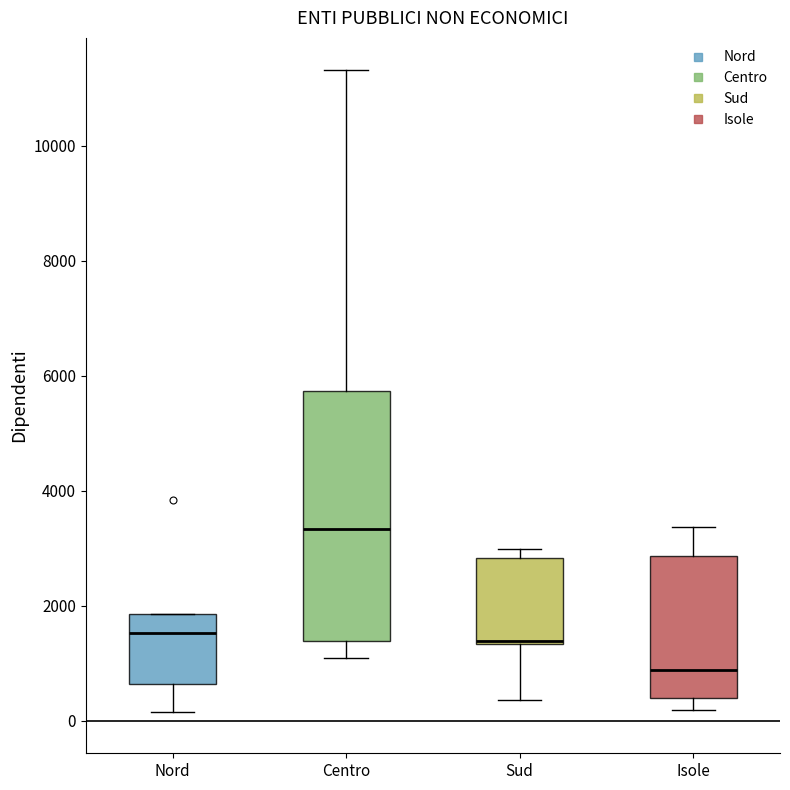

Which box has the lowest median line?

Isole